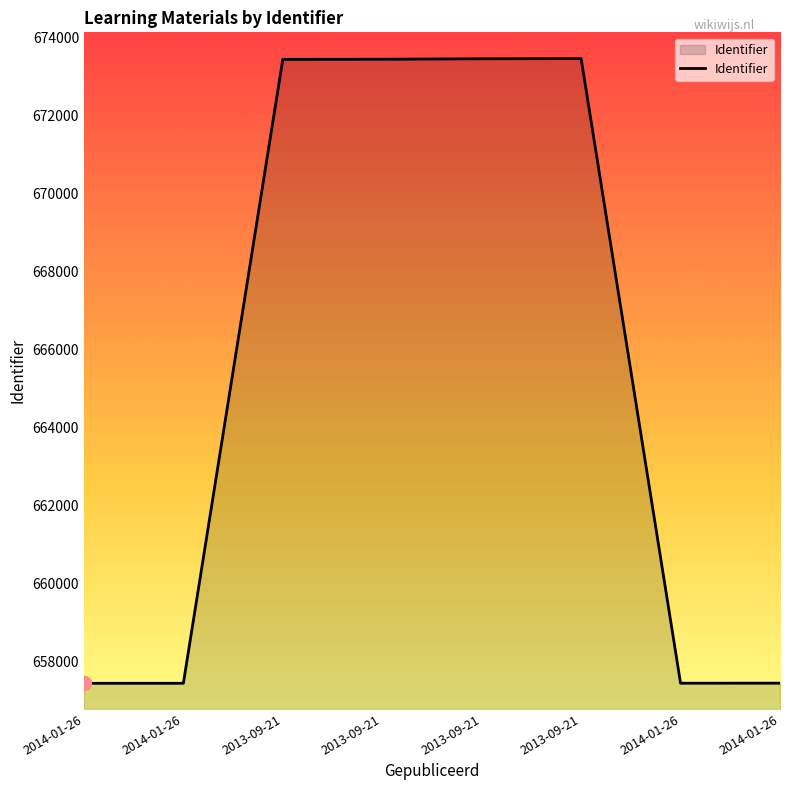

Does the chart have visible grid lines?

No